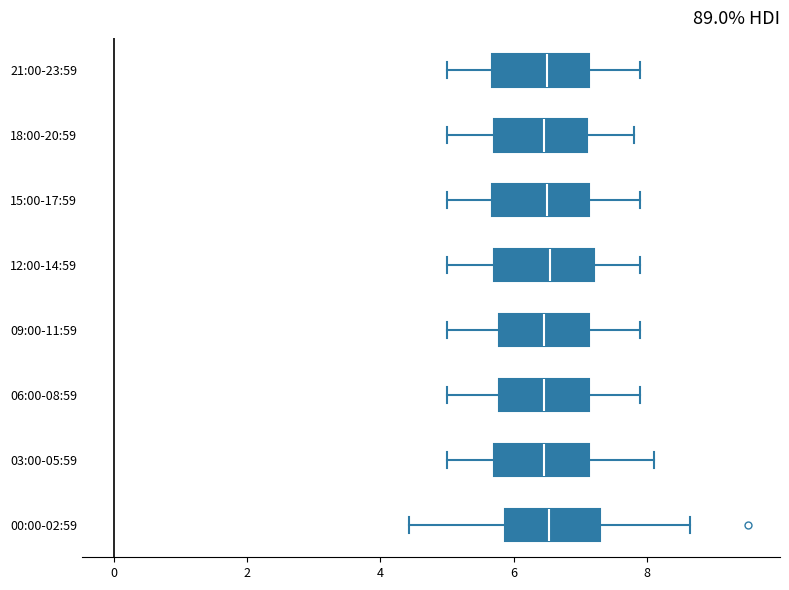

Reading bottom to top, transcribe this box plot: for each box, give where its median line is, the range the box spans, and where its two whiskers end, as read against the x-axis. The values are not printed on the chart, so give them approximately, as read against the axis.

00:00-02:59: median 6.6, box 5.8 to 7.4, whiskers 4.4 to 8.6
03:00-05:59: median 6.4, box 5.8 to 7.2, whiskers 5.0 to 8.2
06:00-08:59: median 6.4, box 5.8 to 7.2, whiskers 5.0 to 8.0
09:00-11:59: median 6.4, box 5.8 to 7.2, whiskers 5.0 to 8.0
12:00-14:59: median 6.6, box 5.8 to 7.2, whiskers 5.0 to 8.0
15:00-17:59: median 6.6, box 5.6 to 7.2, whiskers 5.0 to 8.0
18:00-20:59: median 6.4, box 5.8 to 7.2, whiskers 5.0 to 7.8
21:00-23:59: median 6.6, box 5.6 to 7.2, whiskers 5.0 to 8.0